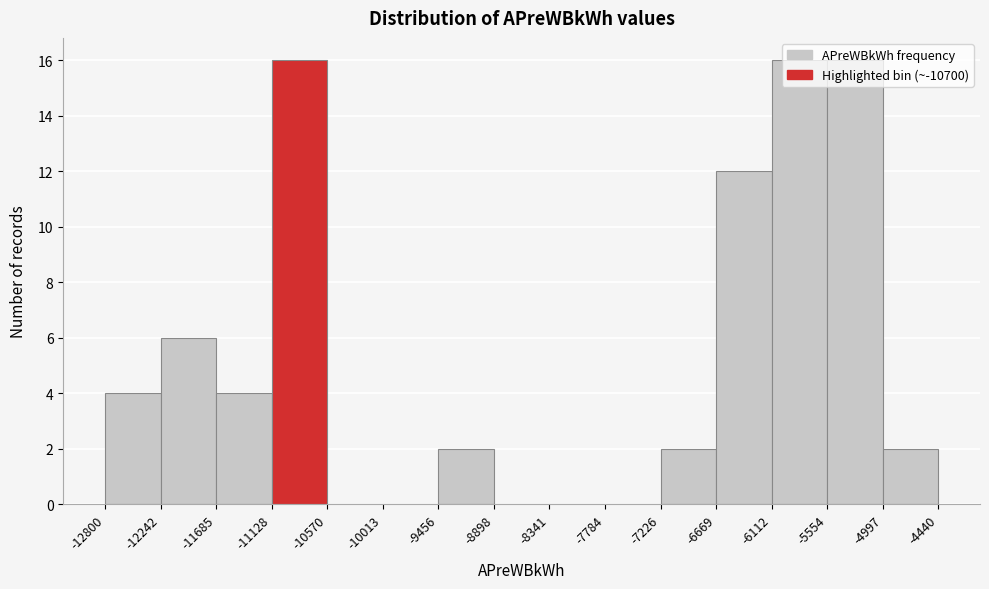

Reading left to right, transcribe this chart: for each bar, give the range it covers on the x-axis and its height. The values are not printed on the chart, so give them approximately, as read against the axis.

-12800 to -12242: 4
-12242 to -11685: 6
-11685 to -11128: 4
-11128 to -10570: 16
-10570 to -10013: 0
-10013 to -9456: 0
-9456 to -8898: 2
-8898 to -8341: 0
-8341 to -7784: 0
-7784 to -7226: 0
-7226 to -6669: 2
-6669 to -6112: 12
-6112 to -5554: 16
-5554 to -4997: 16
-4997 to -4440: 2